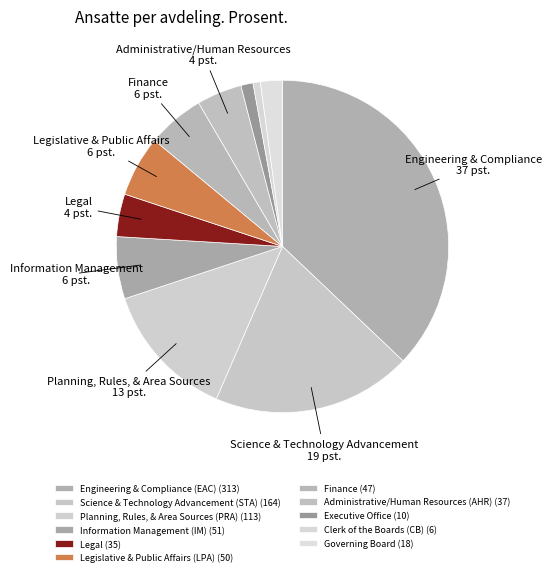

To the nearest percent, what percentage of the pie is Legal?

4%